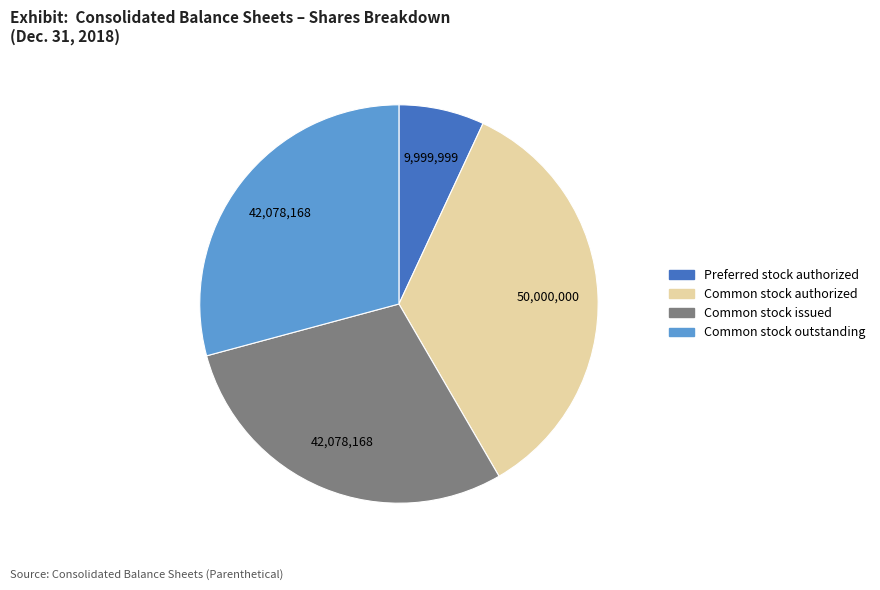

Is there any slice that represents more than half of the pie?

No